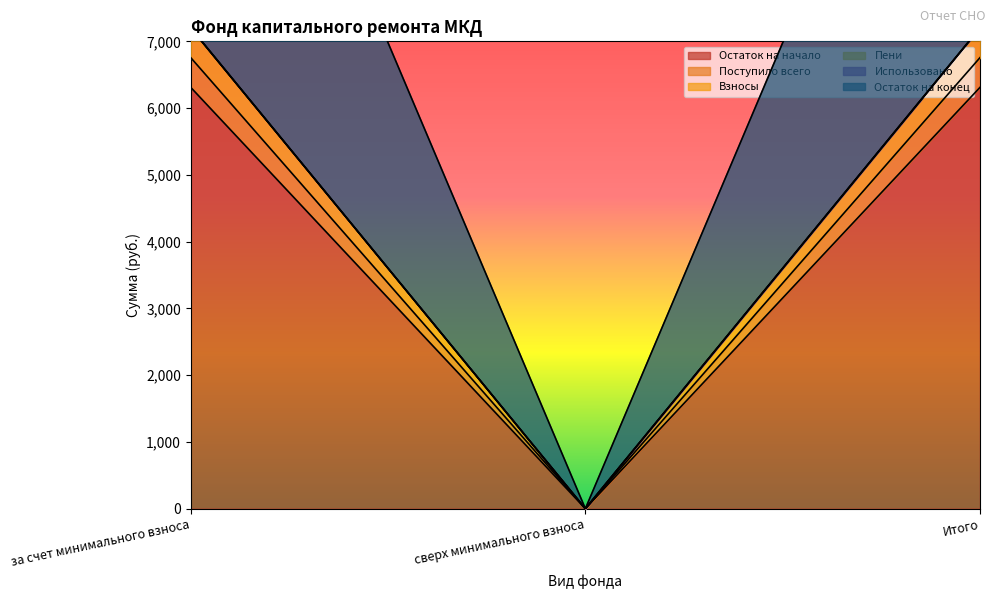

How many data points in Пени are above 7201?

2